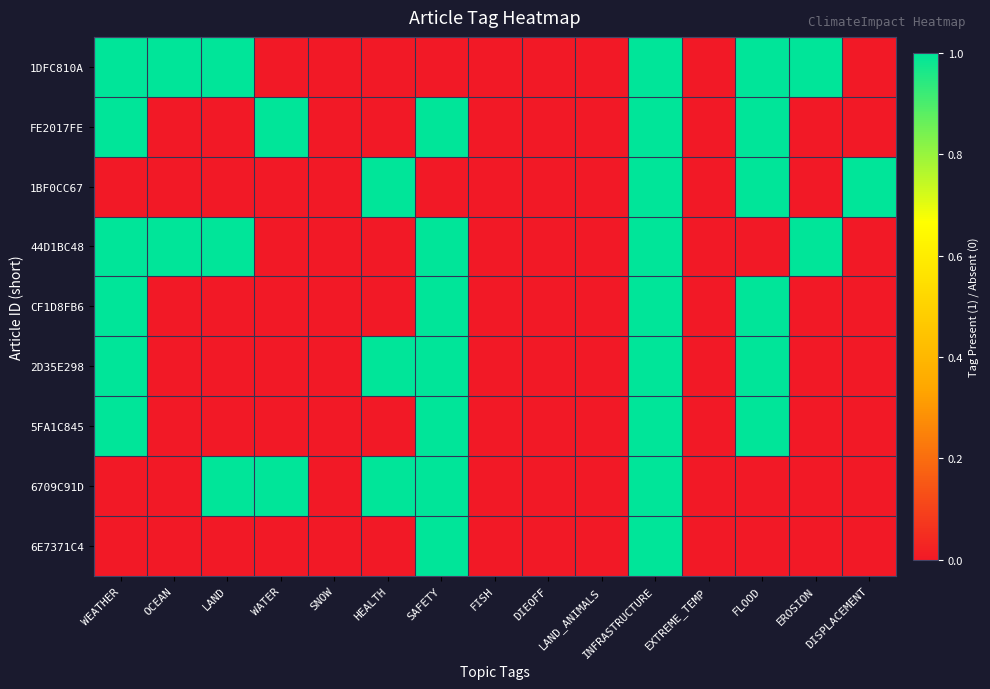

Reading right to left, extract all data points from this chart.

1DFC810A: DISPLACEMENT=0	EROSION=1	FLOOD=1	EXTREME_TEMP=0	INFRASTRUCTURE=1	LAND_ANIMALS=0	DIEOFF=0	FISH=0	SAFETY=0	HEALTH=0	SNOW=0	WATER=0	LAND=1	OCEAN=1	WEATHER=1
FE2017FE: DISPLACEMENT=0	EROSION=0	FLOOD=1	EXTREME_TEMP=0	INFRASTRUCTURE=1	LAND_ANIMALS=0	DIEOFF=0	FISH=0	SAFETY=1	HEALTH=0	SNOW=0	WATER=1	LAND=0	OCEAN=0	WEATHER=1
1BF0CC67: DISPLACEMENT=1	EROSION=0	FLOOD=1	EXTREME_TEMP=0	INFRASTRUCTURE=1	LAND_ANIMALS=0	DIEOFF=0	FISH=0	SAFETY=0	HEALTH=1	SNOW=0	WATER=0	LAND=0	OCEAN=0	WEATHER=0
44D1BC48: DISPLACEMENT=0	EROSION=1	FLOOD=0	EXTREME_TEMP=0	INFRASTRUCTURE=1	LAND_ANIMALS=0	DIEOFF=0	FISH=0	SAFETY=1	HEALTH=0	SNOW=0	WATER=0	LAND=1	OCEAN=1	WEATHER=1
CF1D8FB6: DISPLACEMENT=0	EROSION=0	FLOOD=1	EXTREME_TEMP=0	INFRASTRUCTURE=1	LAND_ANIMALS=0	DIEOFF=0	FISH=0	SAFETY=1	HEALTH=0	SNOW=0	WATER=0	LAND=0	OCEAN=0	WEATHER=1
2D35E298: DISPLACEMENT=0	EROSION=0	FLOOD=1	EXTREME_TEMP=0	INFRASTRUCTURE=1	LAND_ANIMALS=0	DIEOFF=0	FISH=0	SAFETY=1	HEALTH=1	SNOW=0	WATER=0	LAND=0	OCEAN=0	WEATHER=1
5FA1C845: DISPLACEMENT=0	EROSION=0	FLOOD=1	EXTREME_TEMP=0	INFRASTRUCTURE=1	LAND_ANIMALS=0	DIEOFF=0	FISH=0	SAFETY=1	HEALTH=0	SNOW=0	WATER=0	LAND=0	OCEAN=0	WEATHER=1
6709C91D: DISPLACEMENT=0	EROSION=0	FLOOD=0	EXTREME_TEMP=0	INFRASTRUCTURE=1	LAND_ANIMALS=0	DIEOFF=0	FISH=0	SAFETY=1	HEALTH=1	SNOW=0	WATER=1	LAND=1	OCEAN=0	WEATHER=0
6E7371C4: DISPLACEMENT=0	EROSION=0	FLOOD=0	EXTREME_TEMP=0	INFRASTRUCTURE=1	LAND_ANIMALS=0	DIEOFF=0	FISH=0	SAFETY=1	HEALTH=0	SNOW=0	WATER=0	LAND=0	OCEAN=0	WEATHER=0